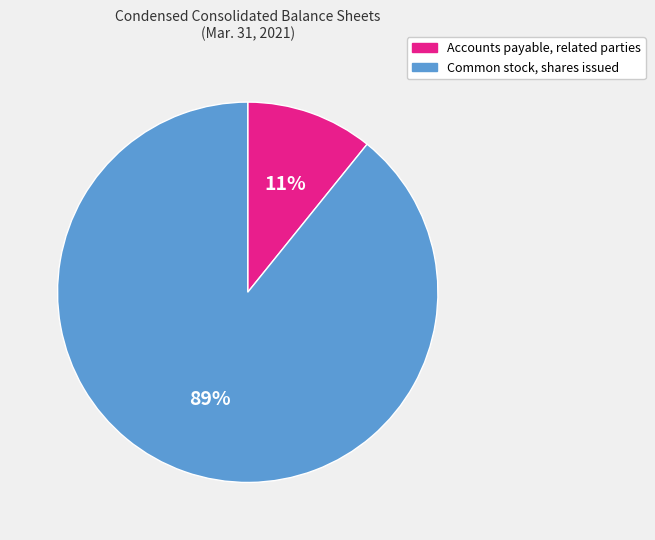

Which slice represents more than half of the pie?

Common stock, shares issued